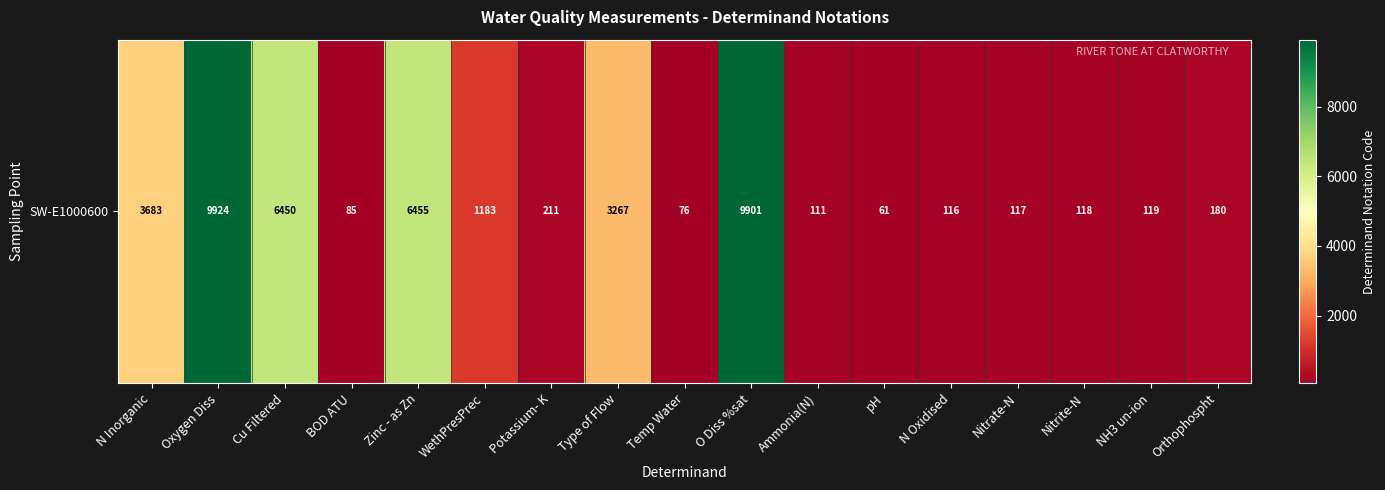

What is the average value?

2474